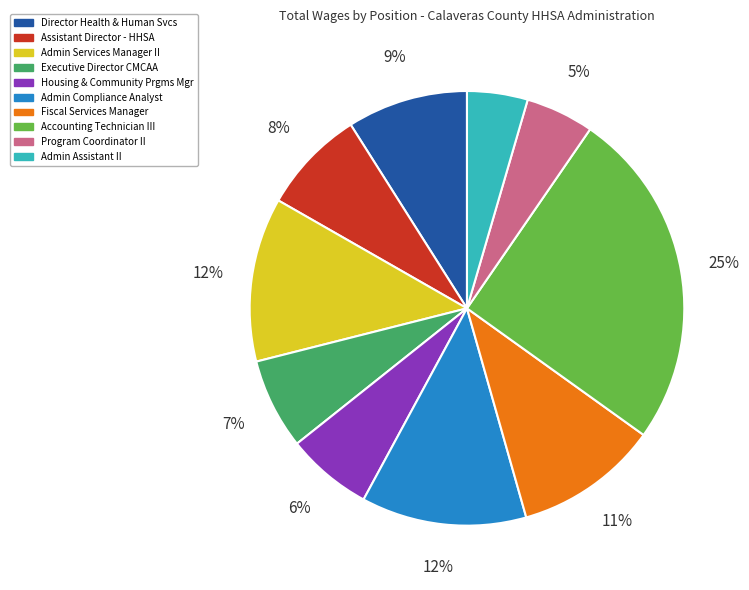

The Admin Compliance Analyst slice represents 24% of the pie. True or false?

False